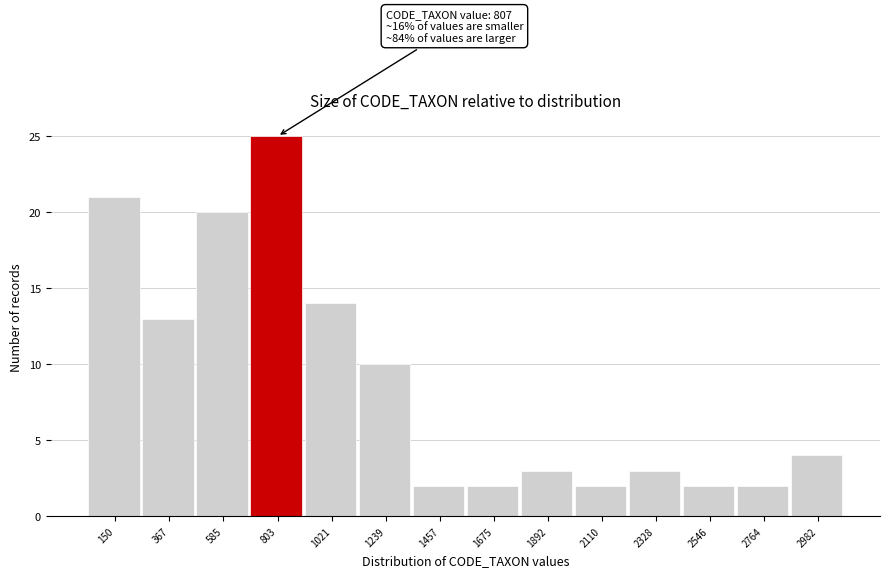

Reading left to right, what are all the values shown in this chart?

21	13	20	25	14	10	2	2	3	2	3	2	2	4